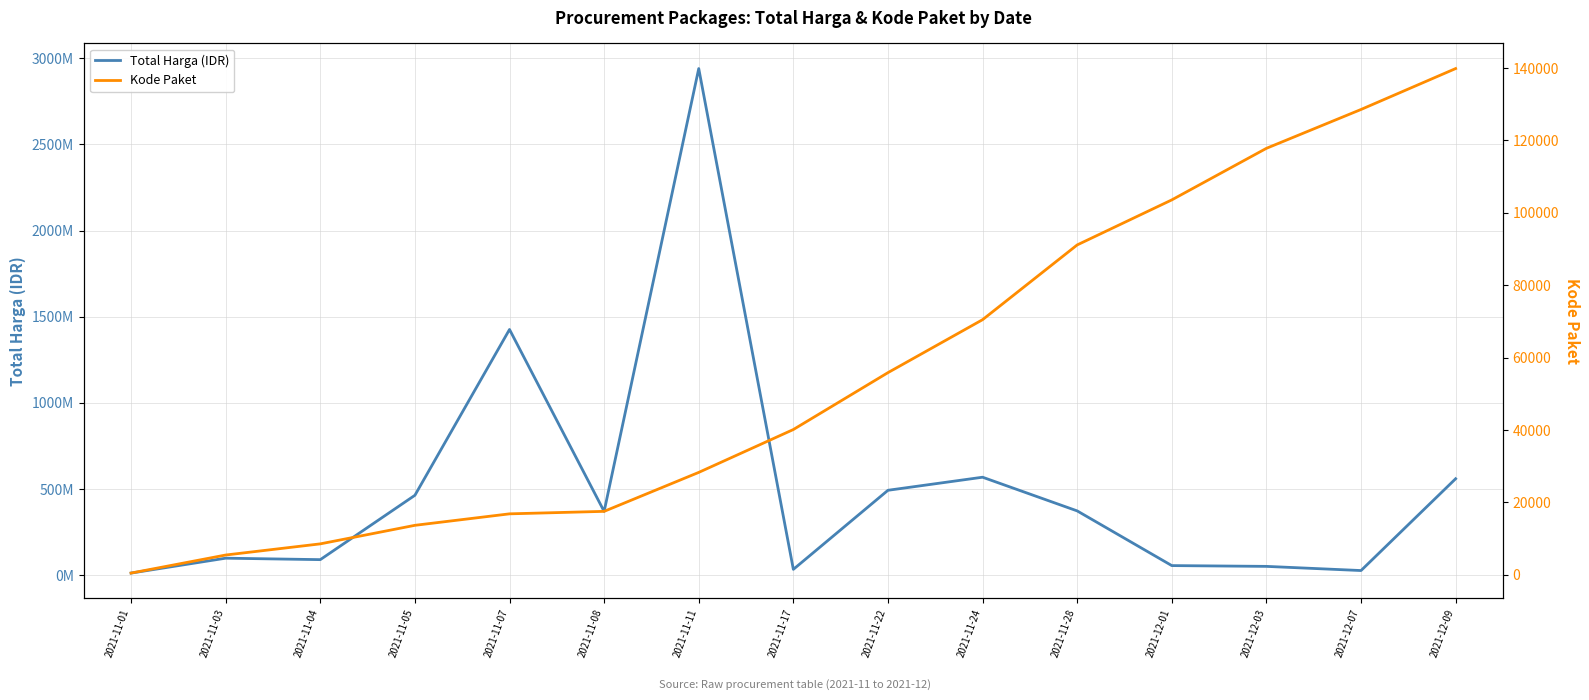

True or false: Kode Paket has a value of 260 at 2021-11-01.

False